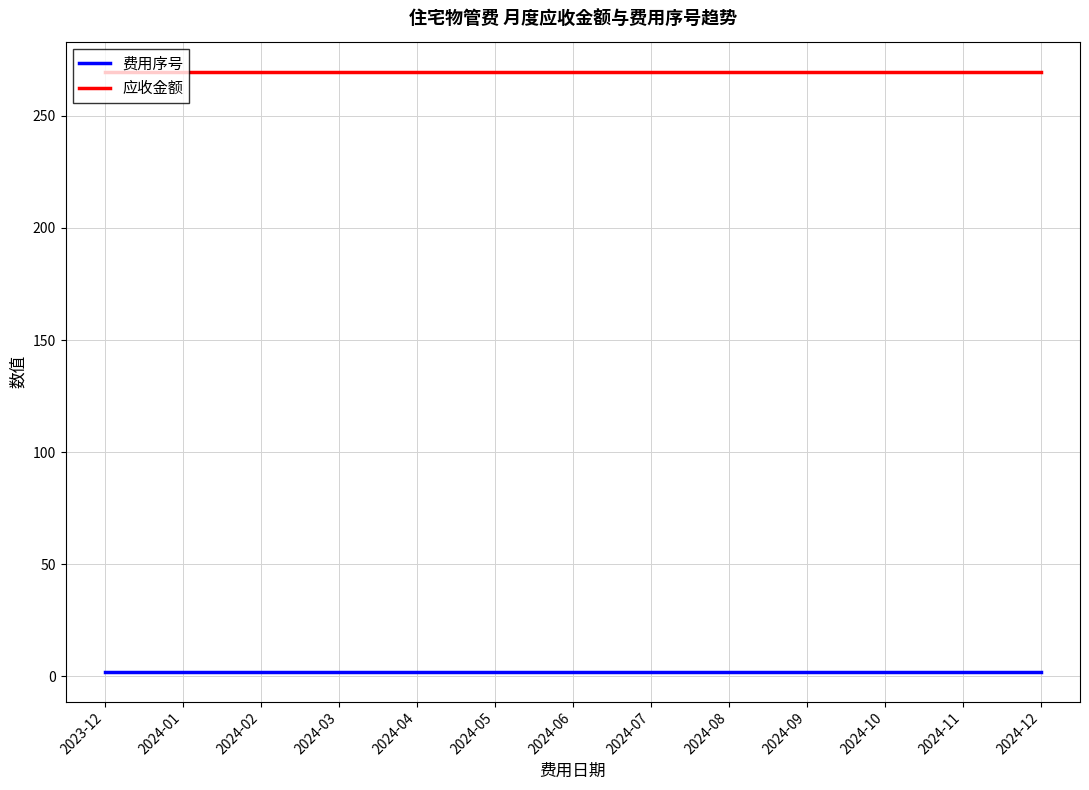

What is the average value of the 费用序号 series?

2.0